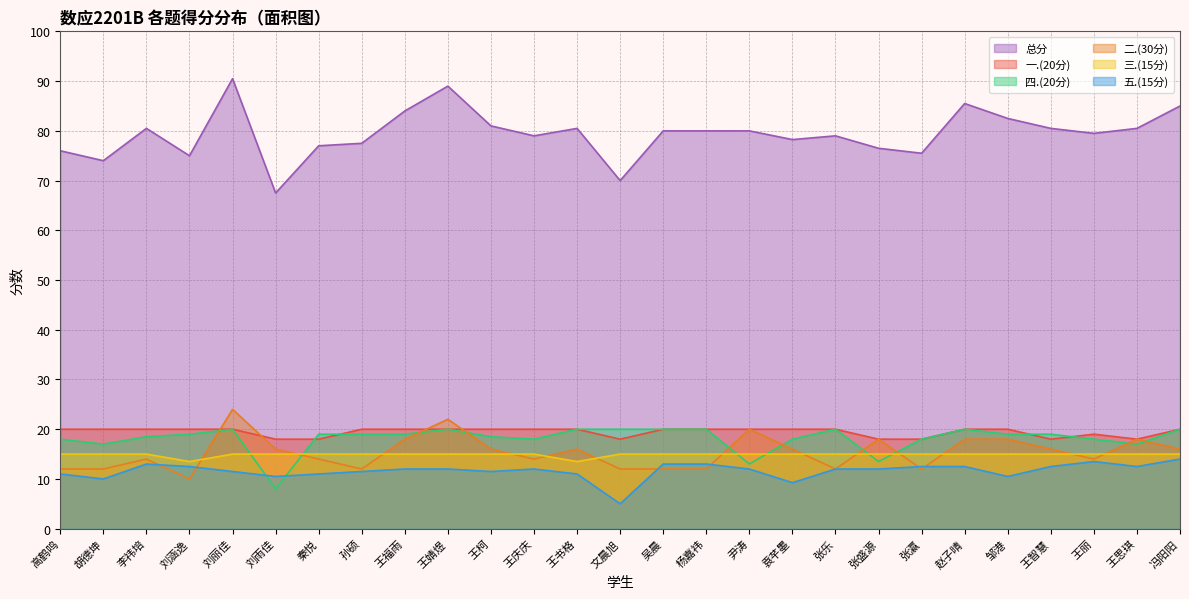

What is the difference between the maximum and minimum values in the 三.(15分) series?

1.5